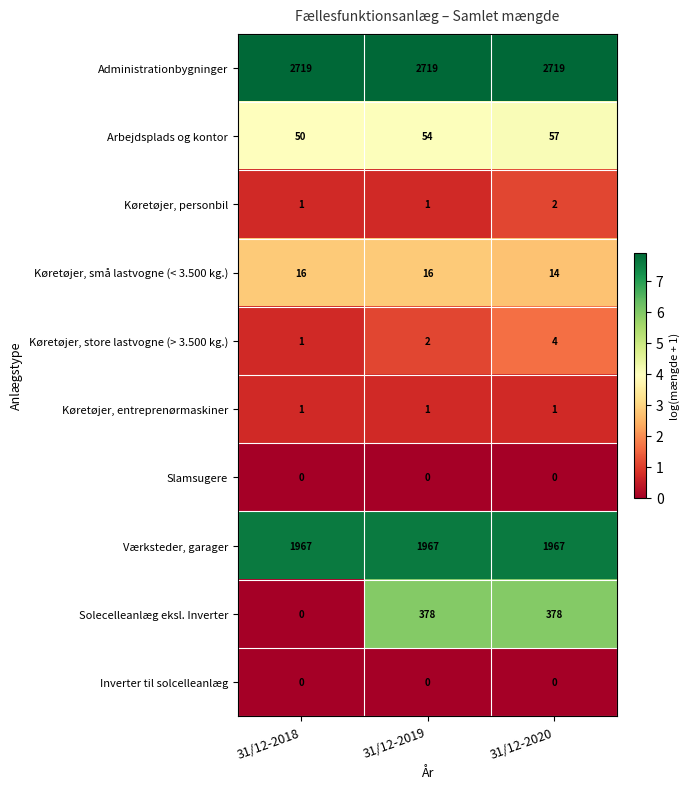

What is the sum of the Administrationbygninger values at 31/12-2019 and 31/12-2020?

5438